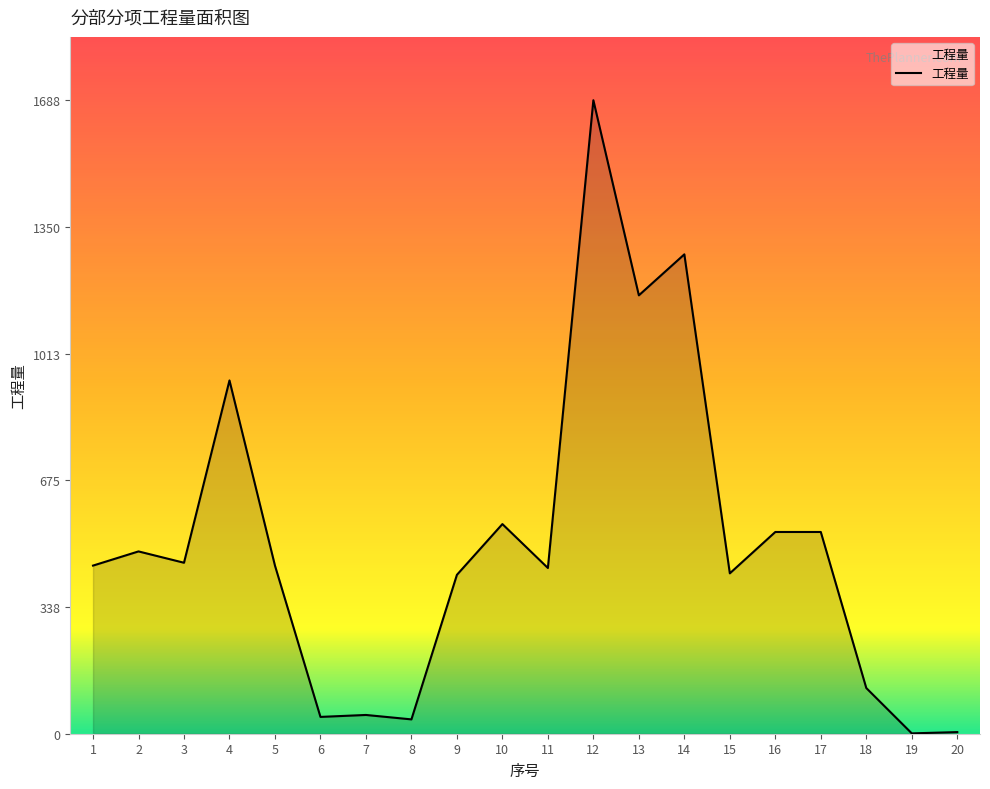

What is the maximum value shown in the chart?

1688.1